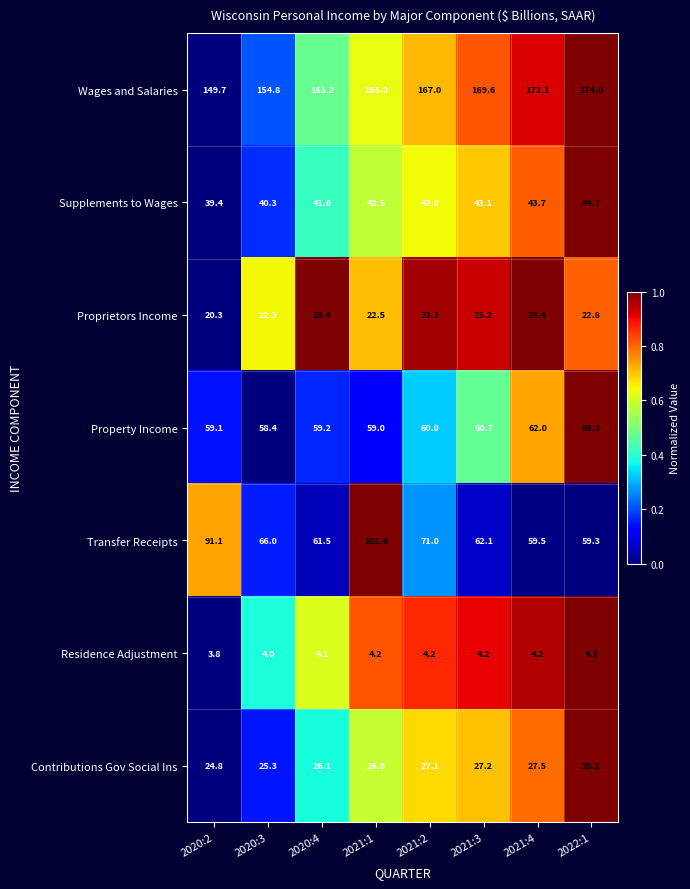

Which category has the lowest value across all series?

2020:2